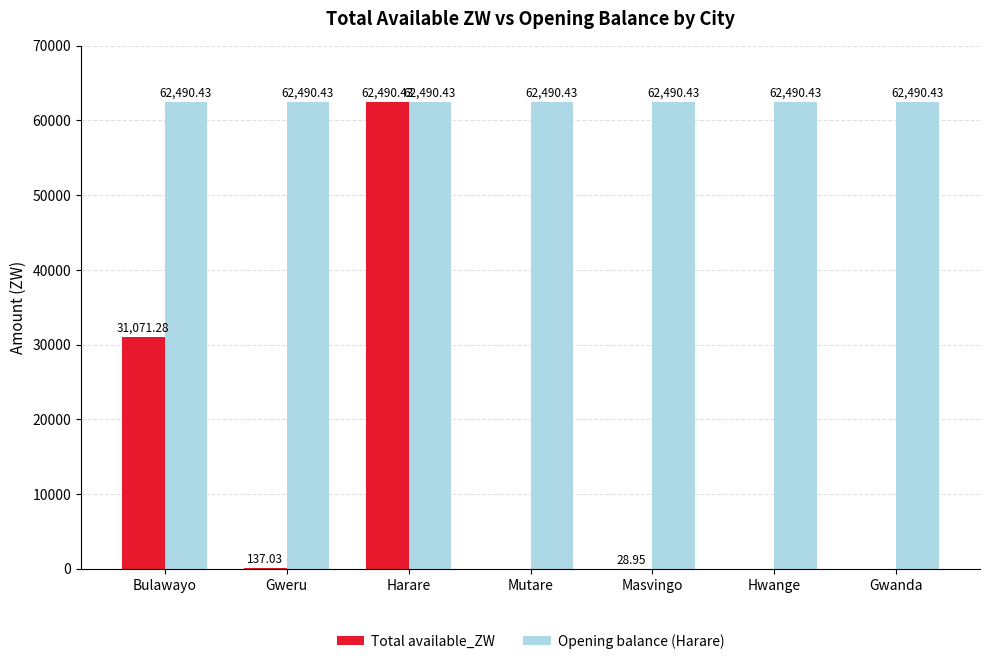

What is the sum of the Total available_ZW values at Masvingo and Harare?

62519.4